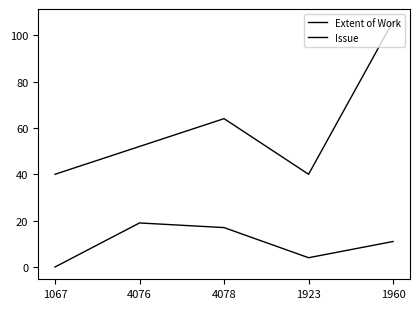

At which category is the sum across all series the highest?

1960